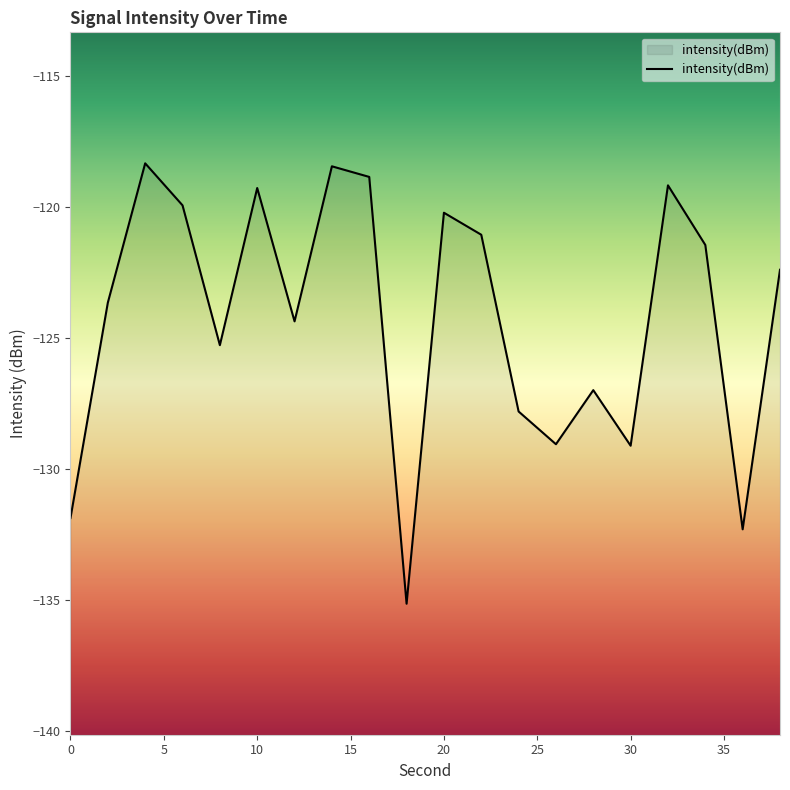

Reading left to right, what are all the values shown in this chart?

0=-131.9	2=-123.6	4=-118.3	6=-119.9	8=-125.3	10=-119.3	12=-124.4	14=-118.4	16=-118.8	18=-135.1	20=-120.2	22=-121.1	24=-127.8	26=-129.0	28=-127.0	30=-129.1	32=-119.2	34=-121.4	36=-132.3	38=-122.4